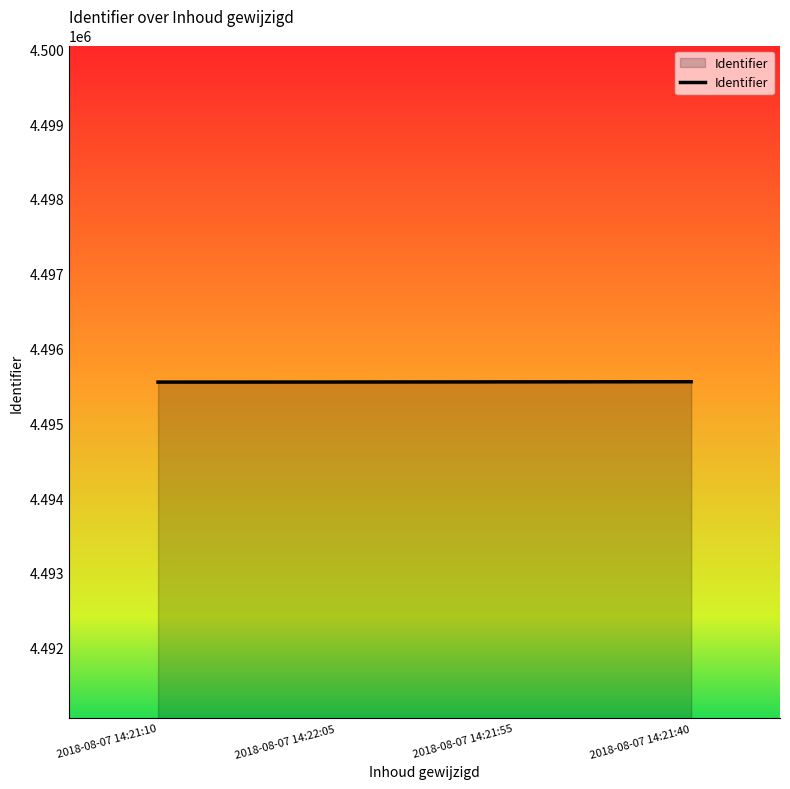

How many lines are shown in the chart?

1